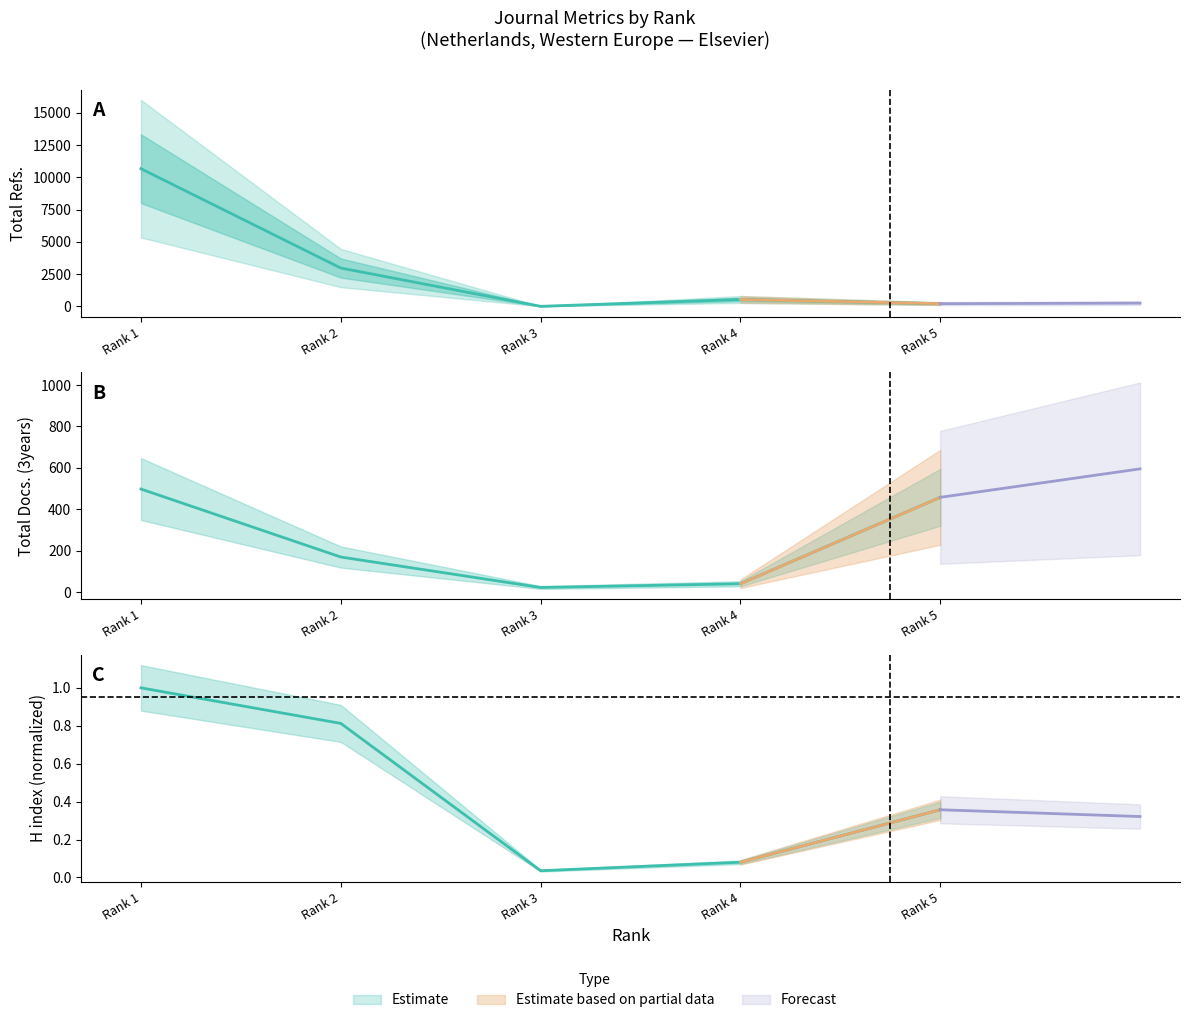

What is the value of the Total Docs. (2008) point at the 4th from the left?

41.0